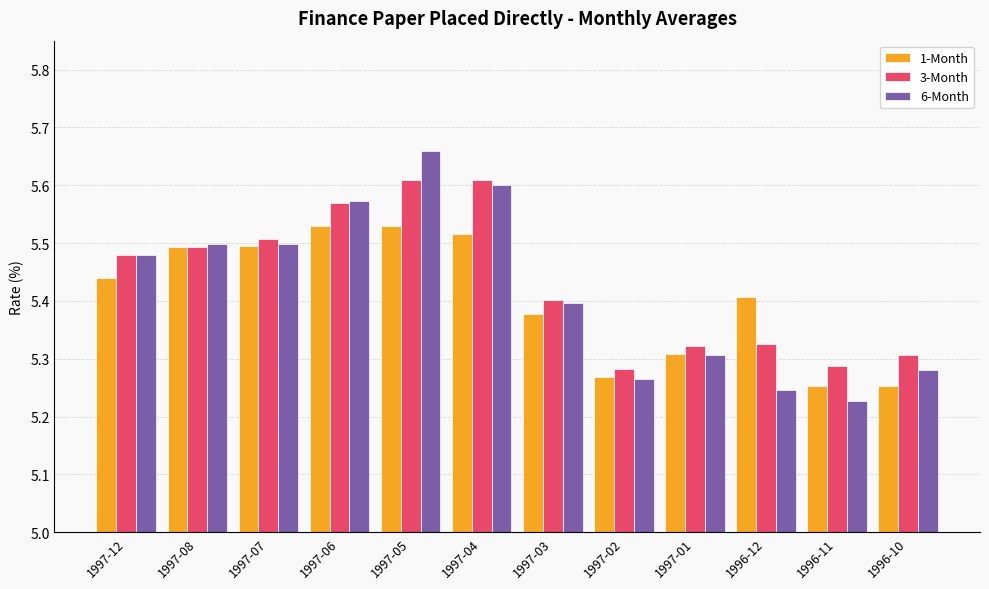

How many data points does each series have?

12